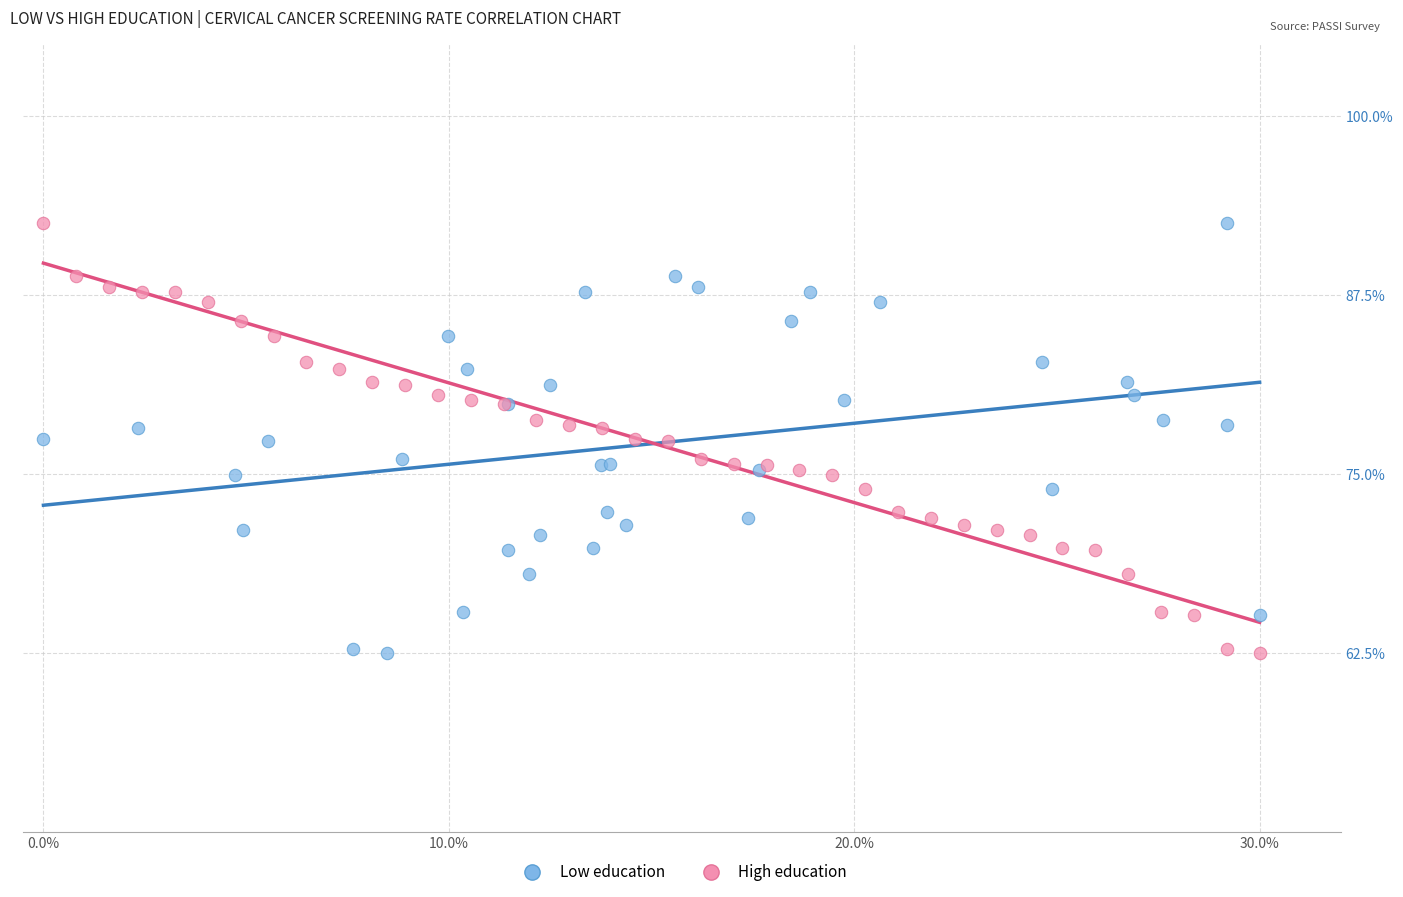

What are all the series names shown in the legend?

Low education, High education